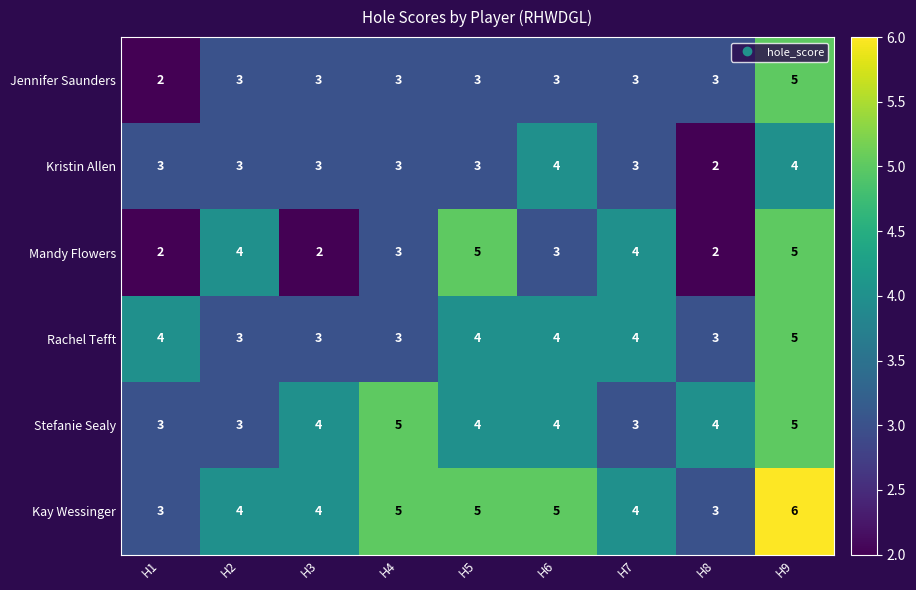

What is the difference between the maximum and minimum values in the Mandy Flowers series?

3